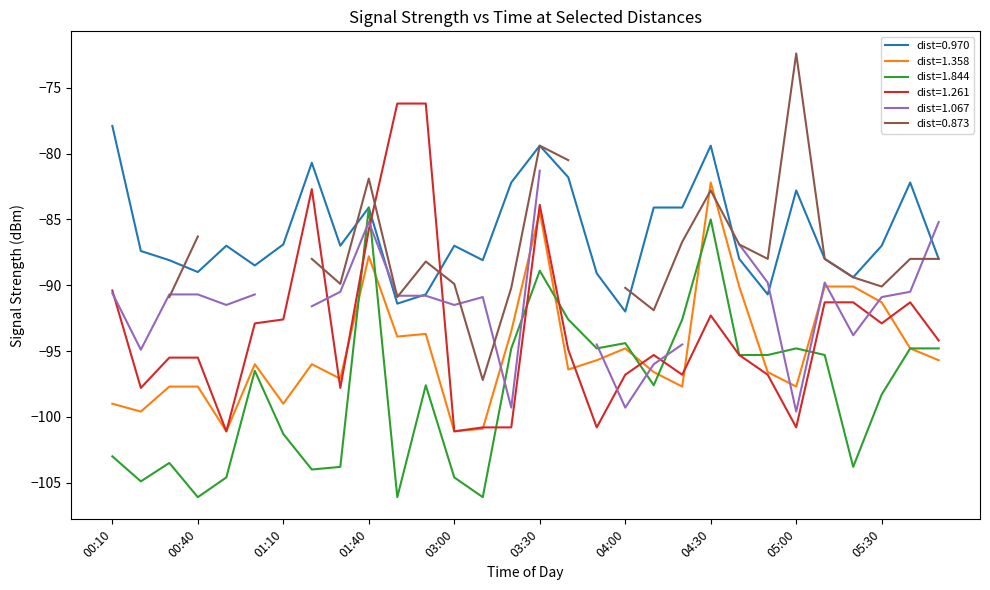

What is the minimum value for 1.358?

-101.1